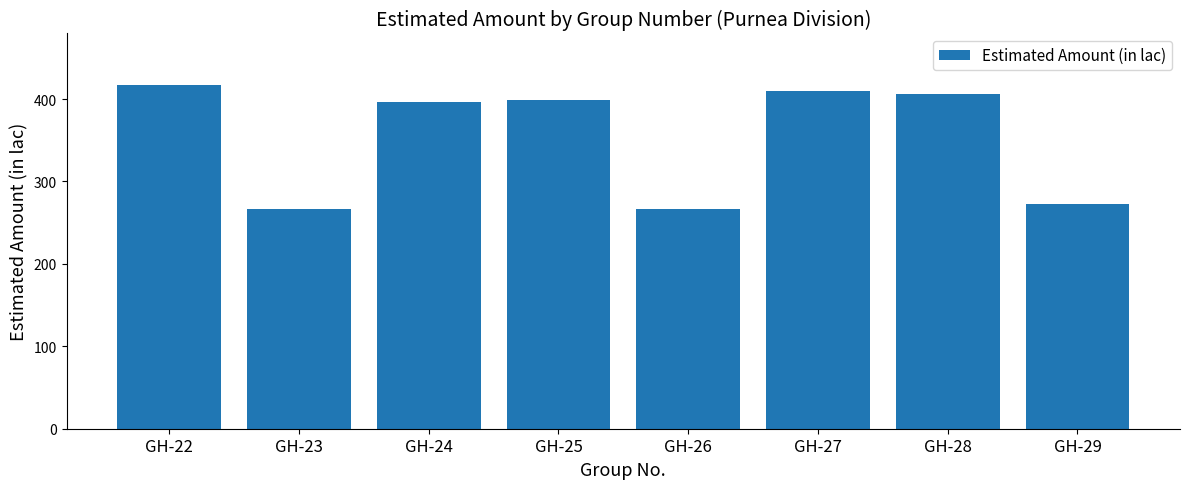

What is the ratio of the value at GH-22 to the value at GH-24?

1.1